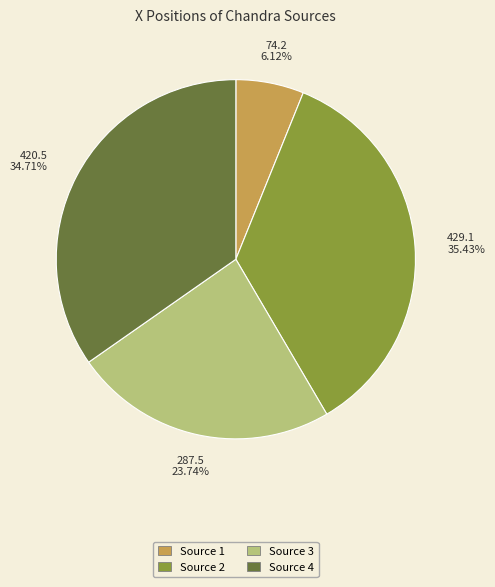

Do Source 4 and Source 2 together represent more than half of the pie?

Yes